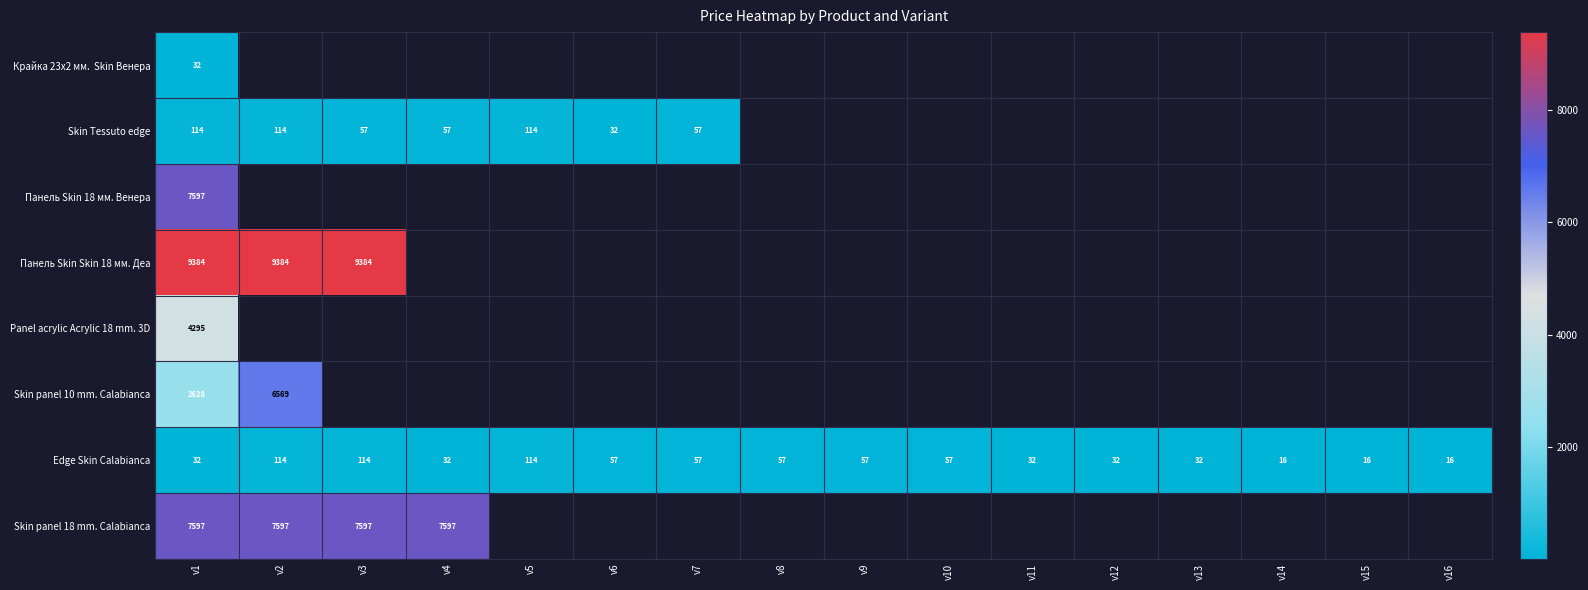

How many series are shown in this chart?

8